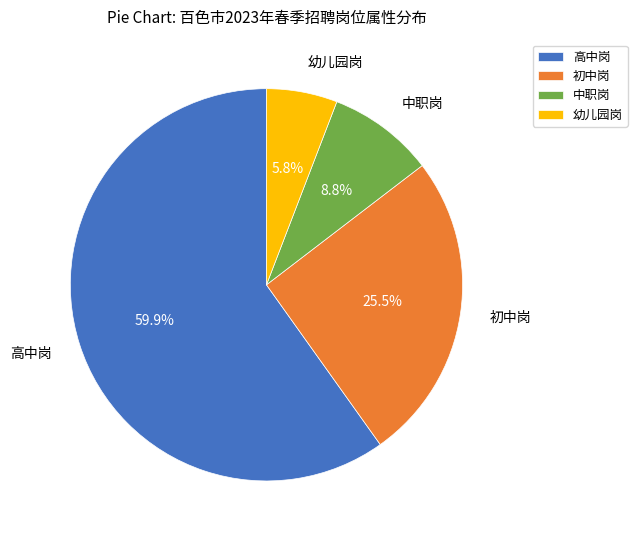

What percentage do 初中岗 and 中职岗 together represent?

34.3%